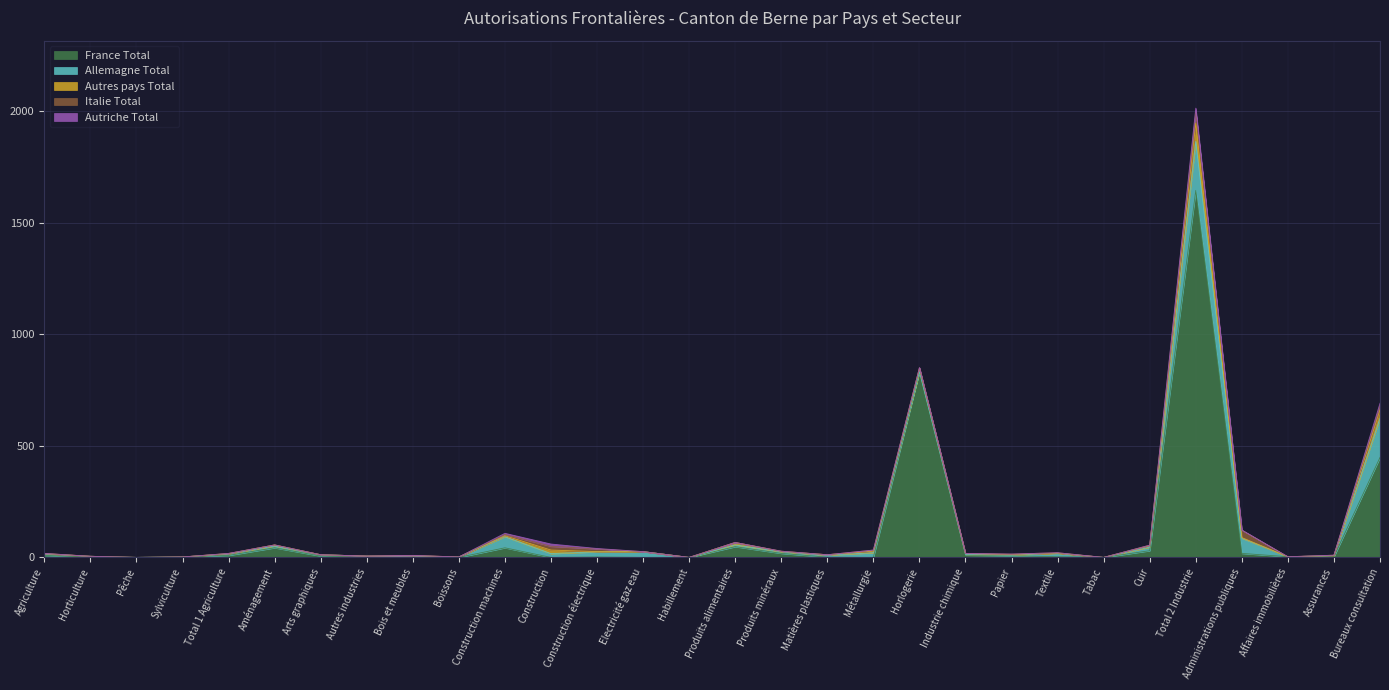

Between Arts graphiques and Autres industries, which is larger?

Arts graphiques